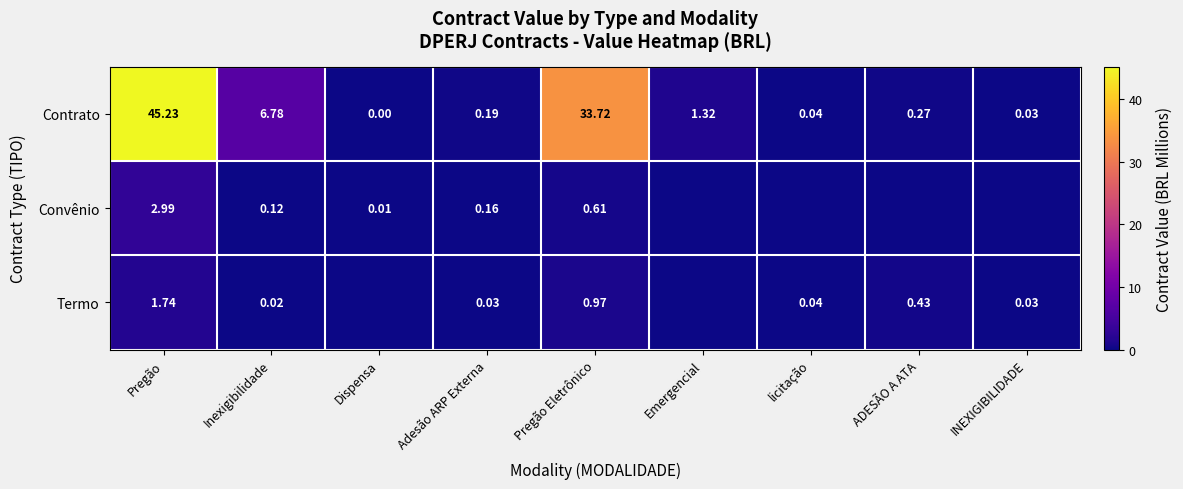

At Pregão, list the series in order from largest to smallest.

Contrato, Convênio, Termo